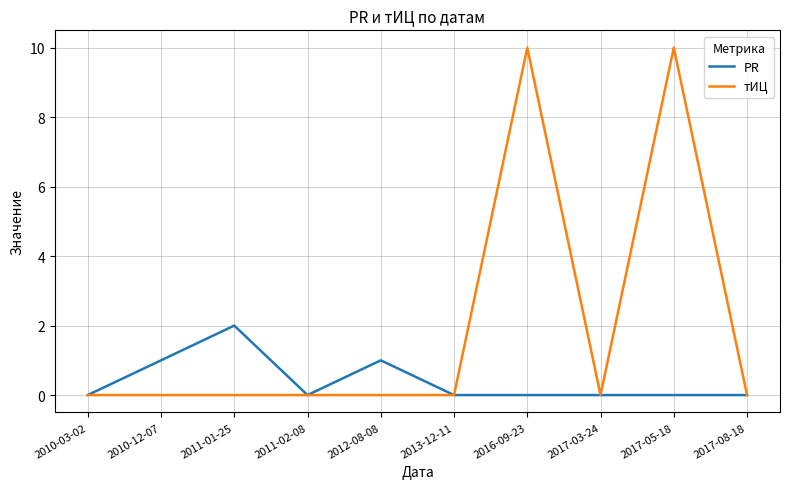

The тИЦ series shows 6 at 2011-02-08. True or false?

False